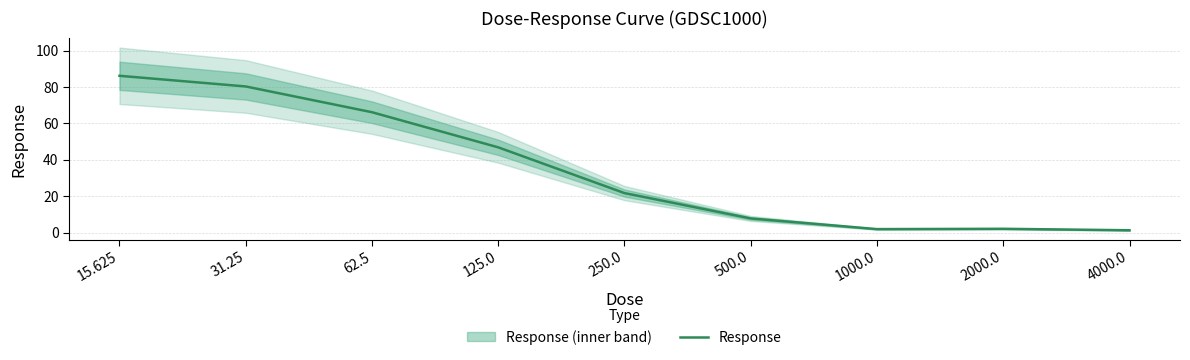

What is the sum of all values?

314.1